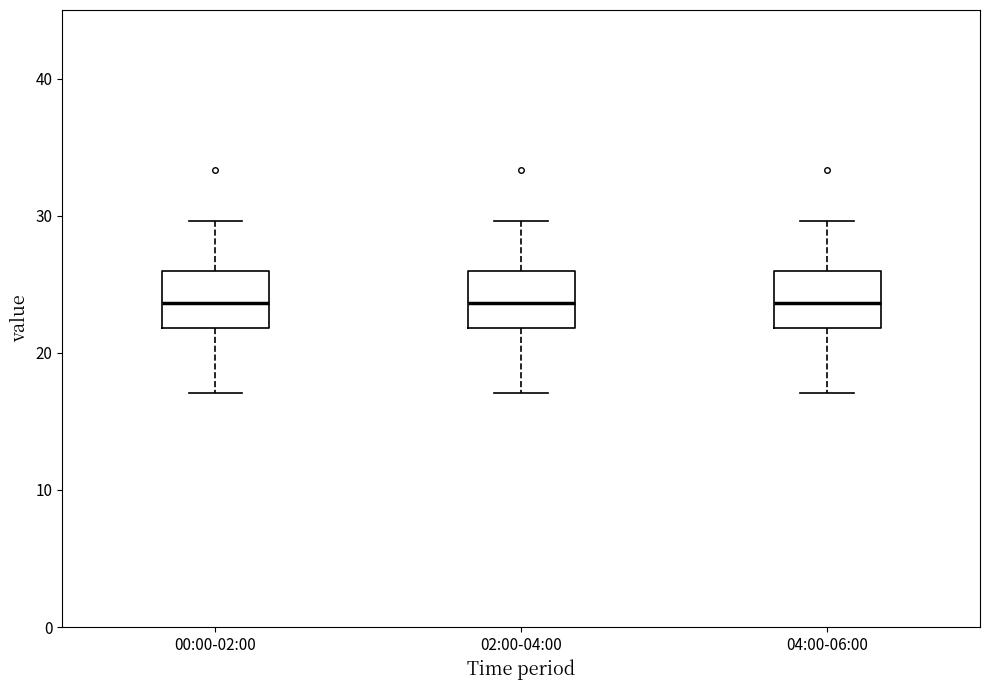

Reading left to right, transcribe this box plot: for each box, give where its median line is, the range the box spans, and where its two whiskers end, as read against the y-axis. The values are not printed on the chart, so give them approximately, as read against the axis.

00:00-02:00: median 24, box 22 to 26, whiskers 17 to 30
02:00-04:00: median 24, box 22 to 26, whiskers 17 to 30
04:00-06:00: median 24, box 22 to 26, whiskers 17 to 30